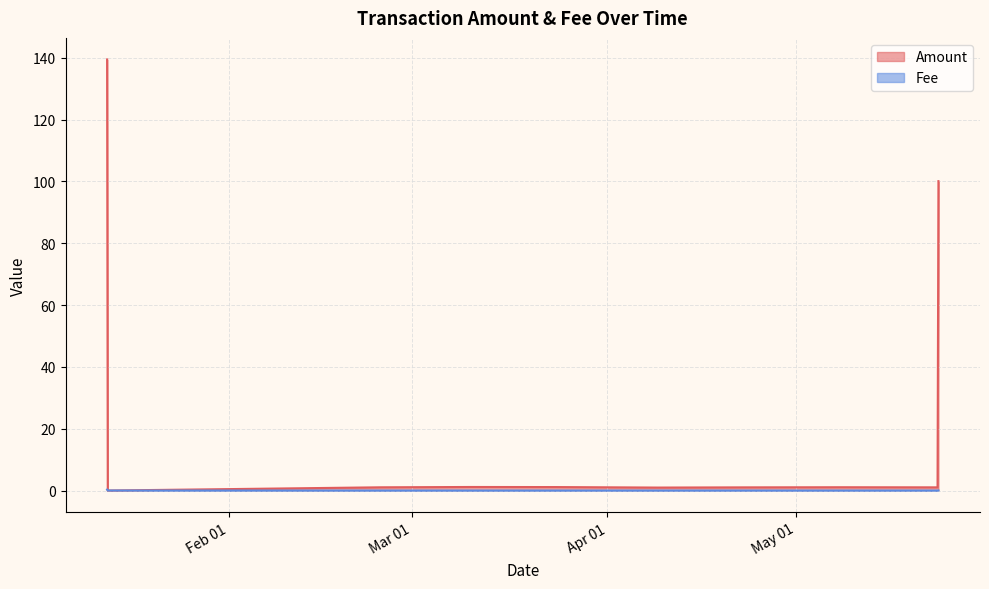

At which category is the sum across all series the highest?

2024-01-12 17:33